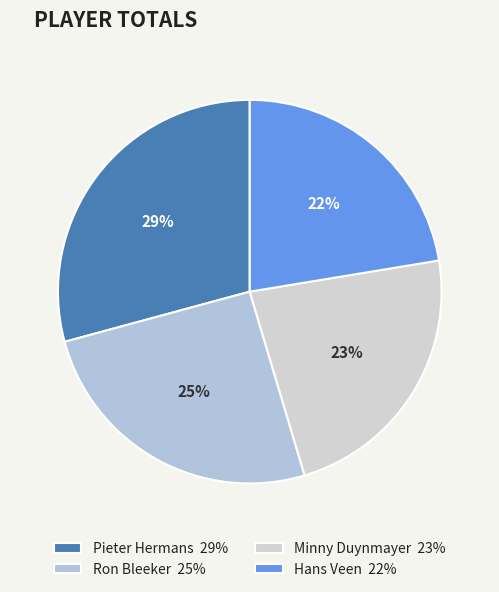

Combined, do Hans Veen and Pieter Hermans account for over 50%?

Yes